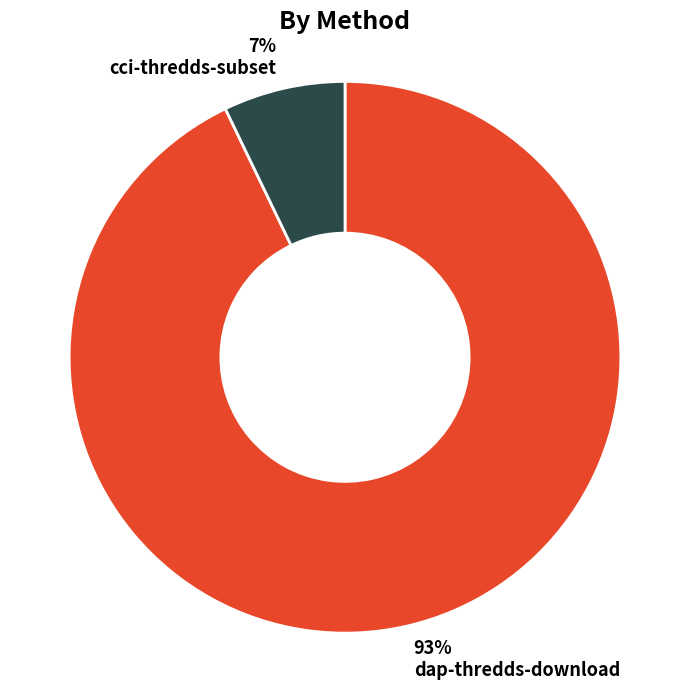

What is the ratio of the value at cci-thredds-subset to the value at dap-thredds-download?

0.1